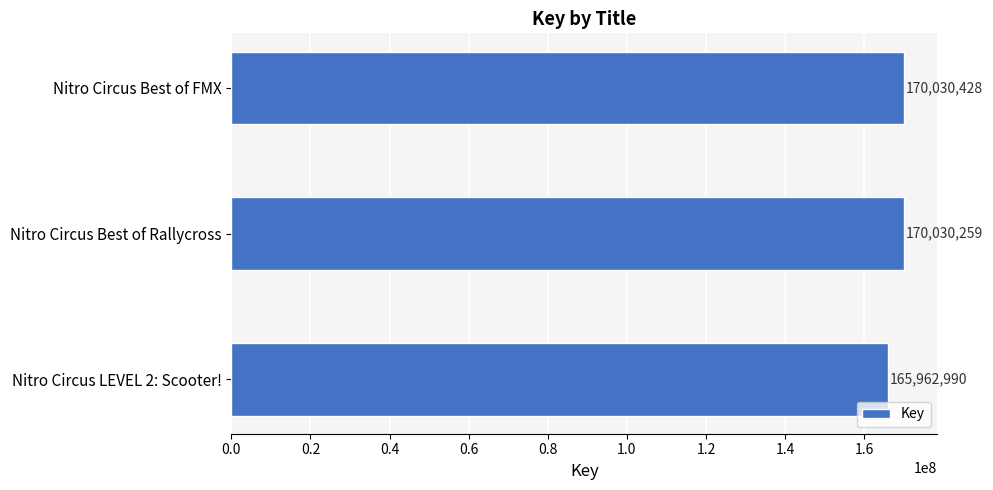

What is the label of the 2nd bar from the bottom?

Nitro Circus Best of Rallycross